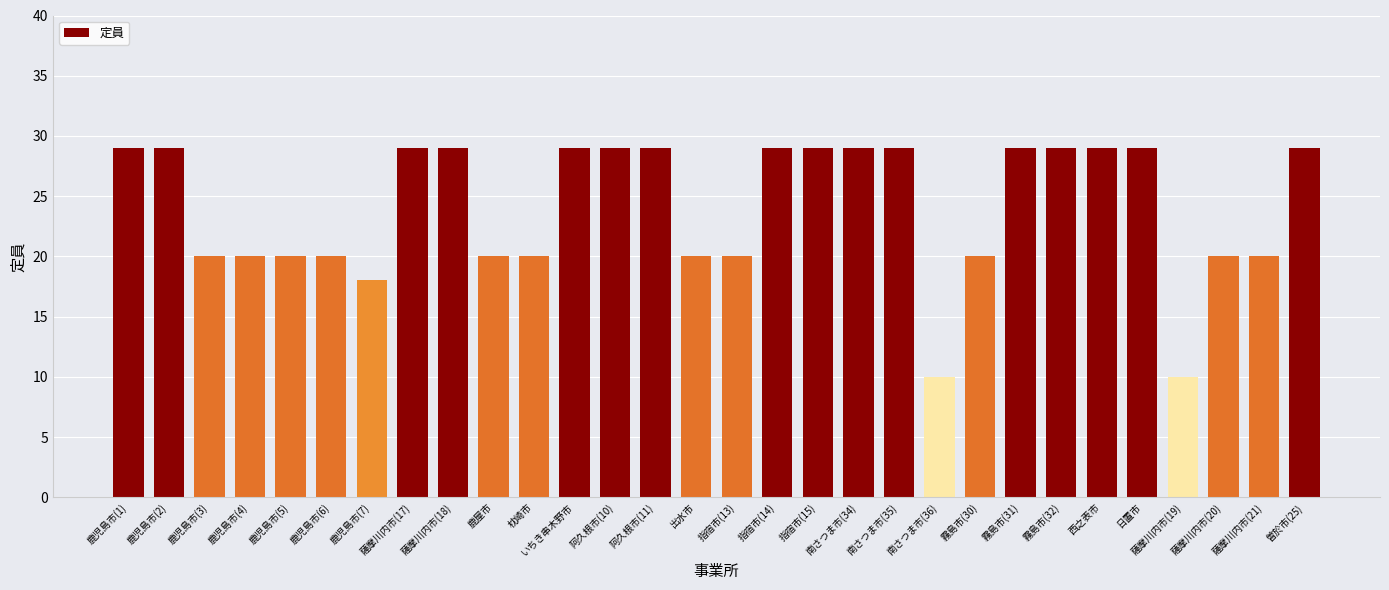

What is the approximate value at 指宿市(13), to the nearest 5?

20